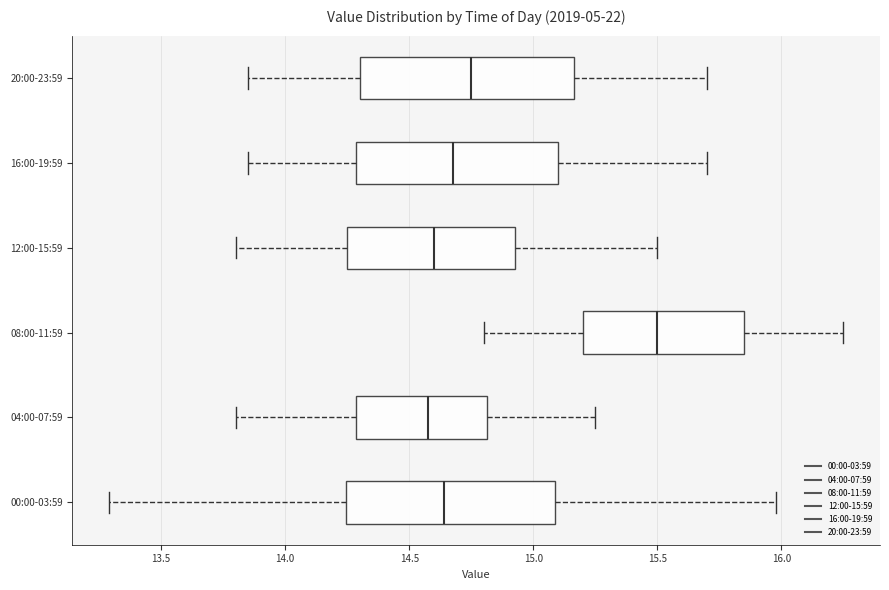

Reading bottom to top, transcribe this box plot: for each box, give where its median line is, the range the box spans, and where its two whiskers end, as read against the x-axis. The values are not printed on the chart, so give them approximately, as read against the axis.

00:00-03:59: median 14.65, box 14.25 to 15.10, whiskers 13.30 to 16.00
04:00-07:59: median 14.60, box 14.30 to 14.80, whiskers 13.80 to 15.25
08:00-11:59: median 15.50, box 15.20 to 15.85, whiskers 14.80 to 16.25
12:00-15:59: median 14.60, box 14.25 to 14.95, whiskers 13.80 to 15.50
16:00-19:59: median 14.70, box 14.30 to 15.10, whiskers 13.85 to 15.70
20:00-23:59: median 14.75, box 14.30 to 15.15, whiskers 13.85 to 15.70